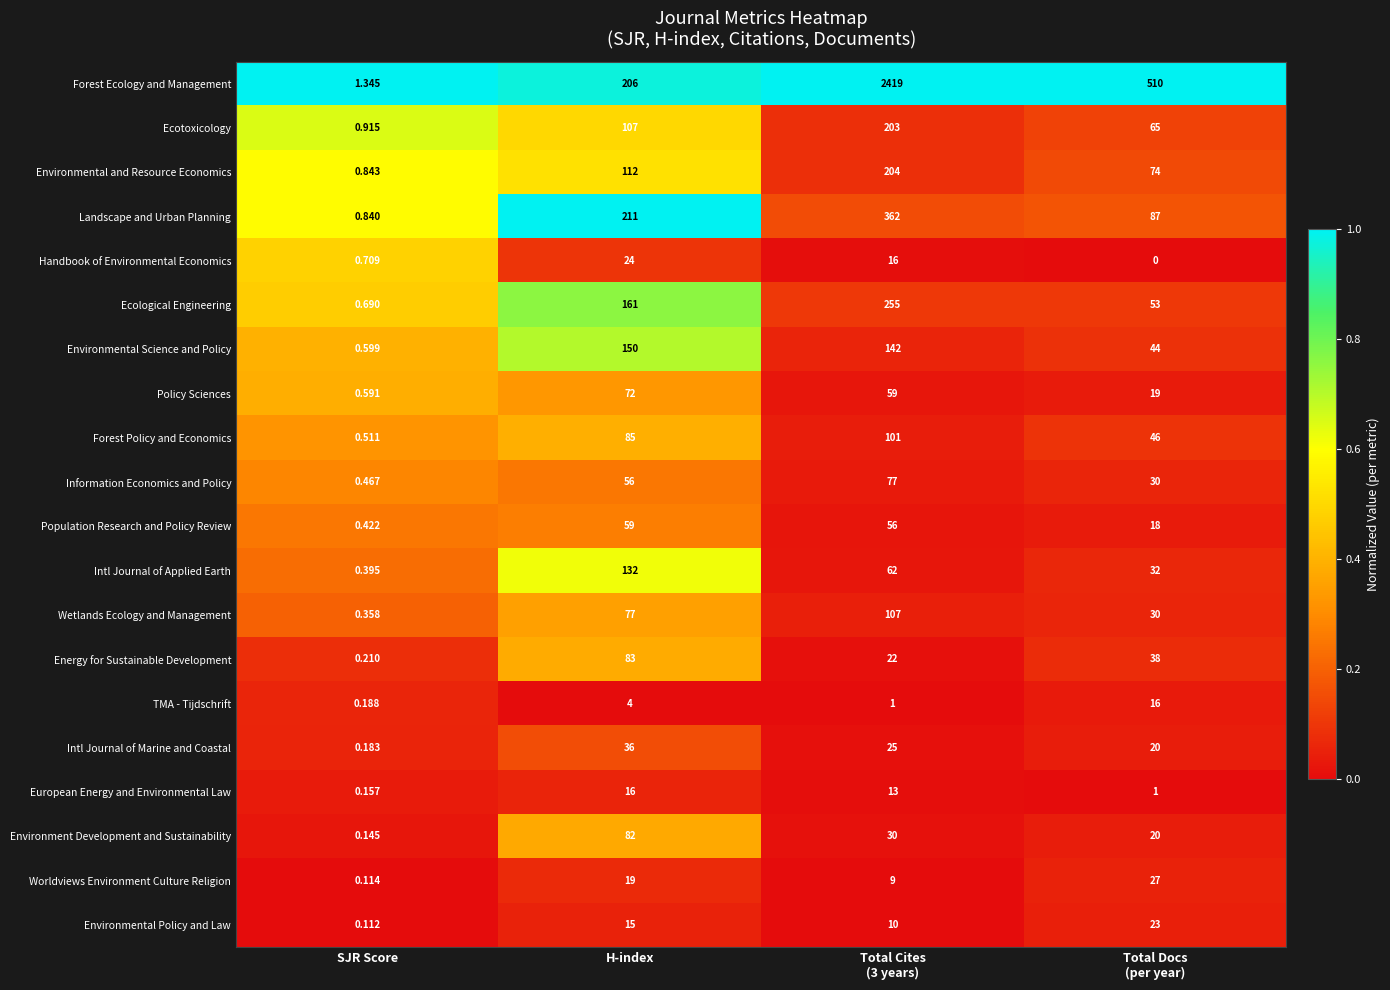

Which series has the largest range (max minus min)?

Forest Ecology and Management